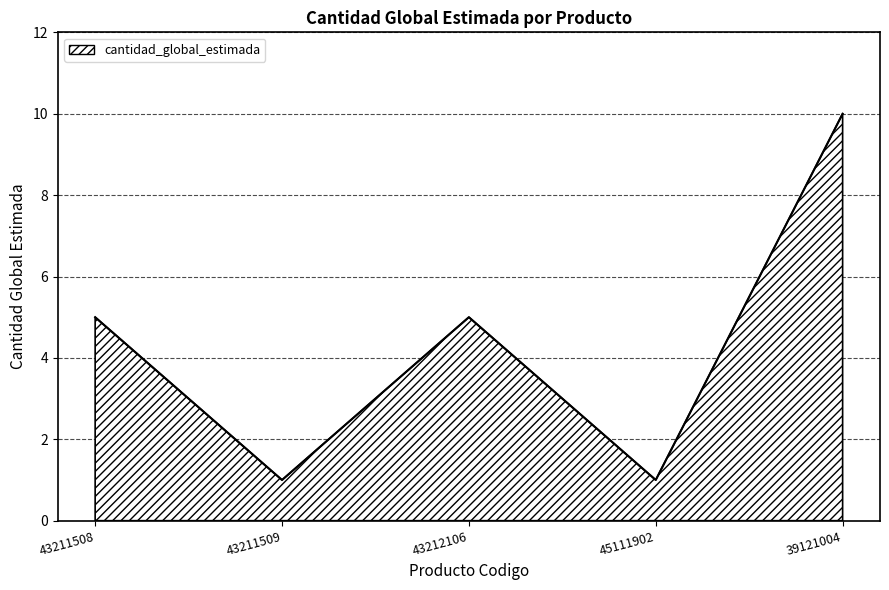

Approximately how many times larger is the value at 43211508 compared to 43212106?

1.0